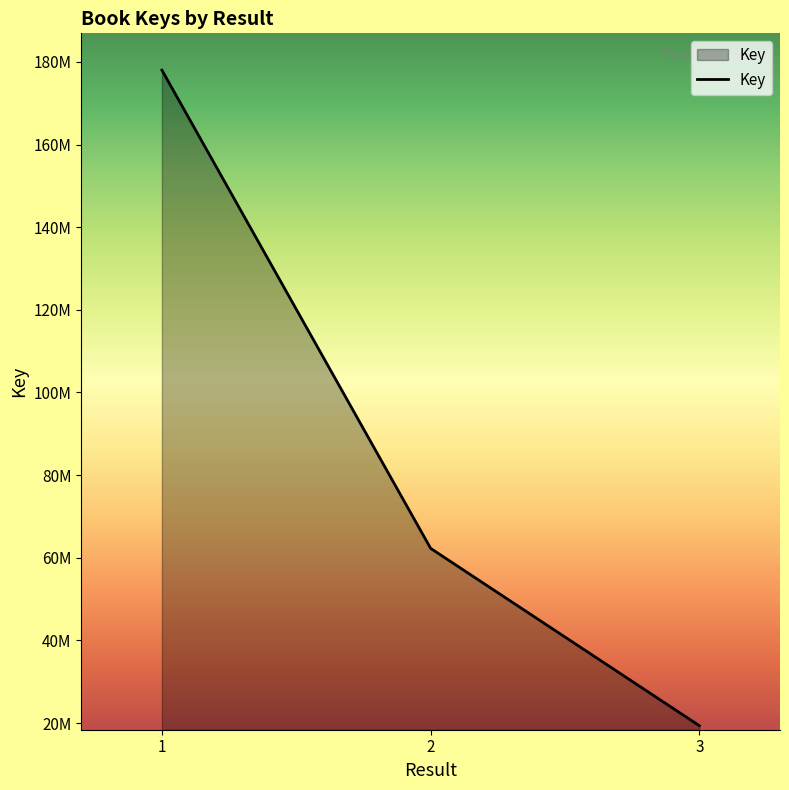

What is the maximum value shown in the chart?

178014821